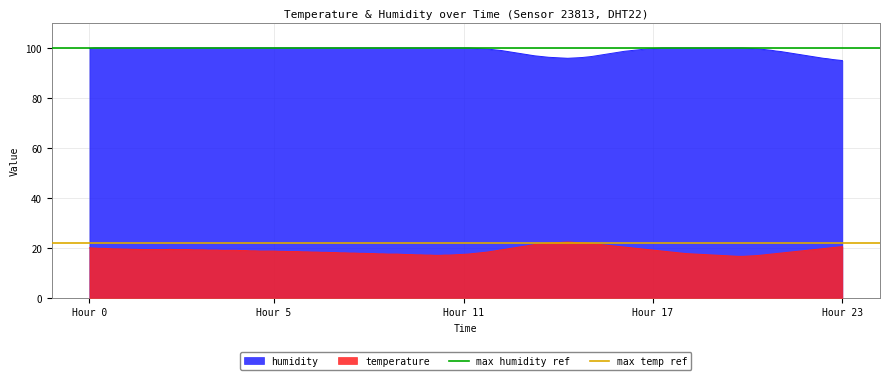

What is the lowest value of the temperature series?

16.6